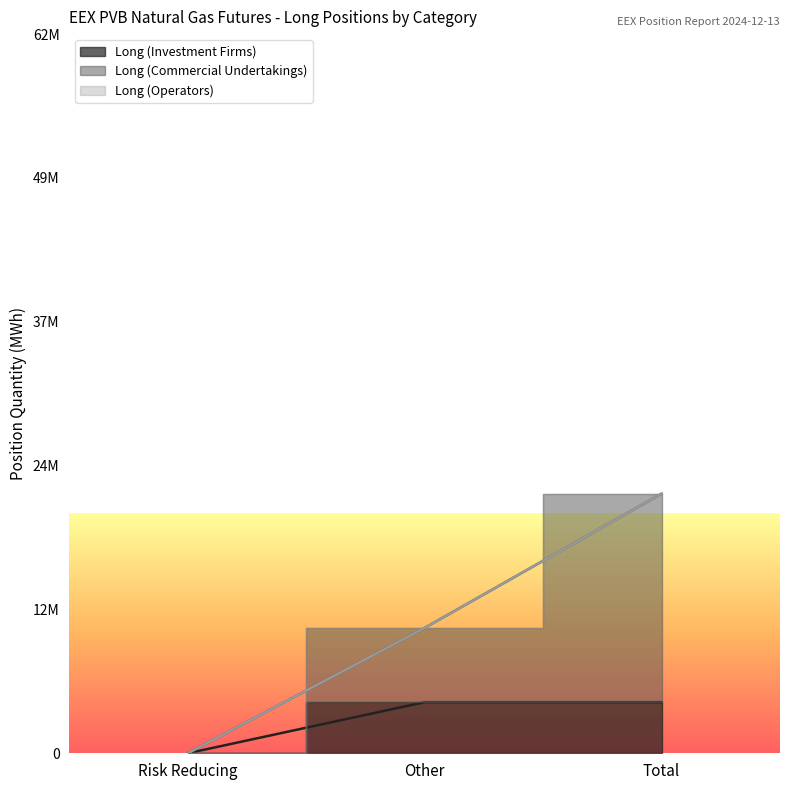

Which has a higher value, Risk Reducing or Other?

Other